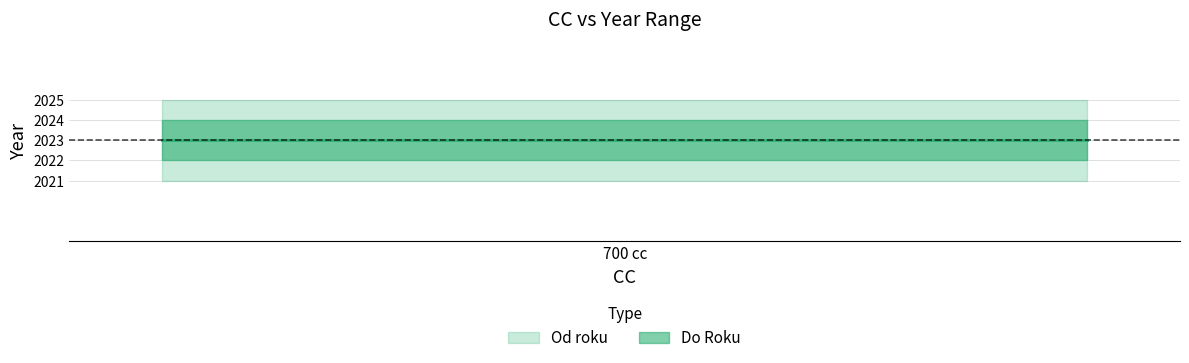

What are all the series names shown in the legend?

Od roku, Do Roku